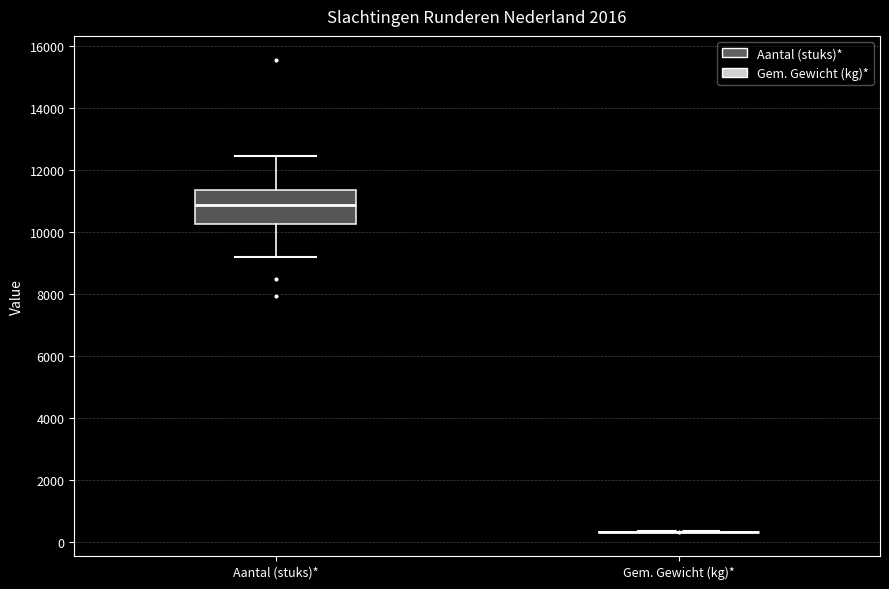

Comparing the boxes themselves (not the whiskers), which one is the tallest?

Aantal (stuks)*